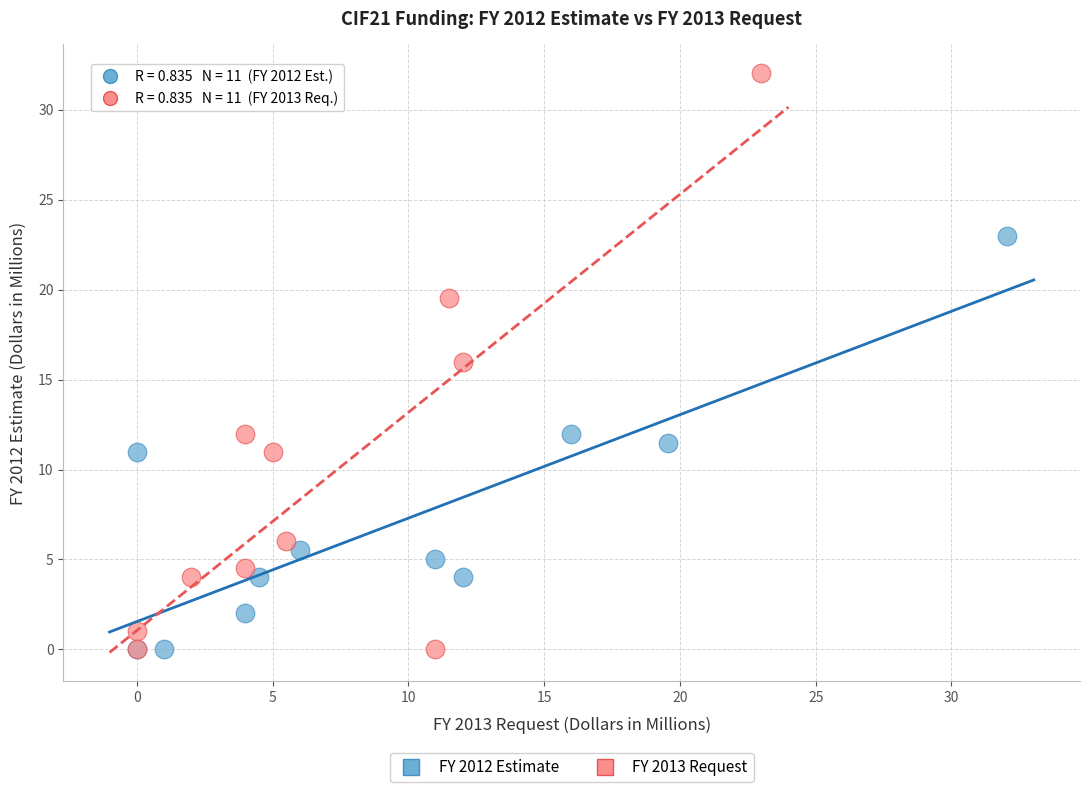

Which series has the largest Y range (max minus min)?

FY 2013 Request